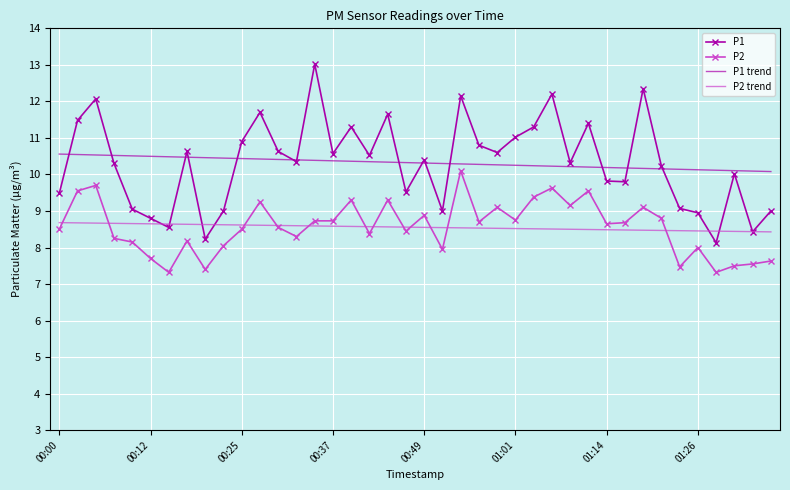

Which series has the widest spread of values?

P1